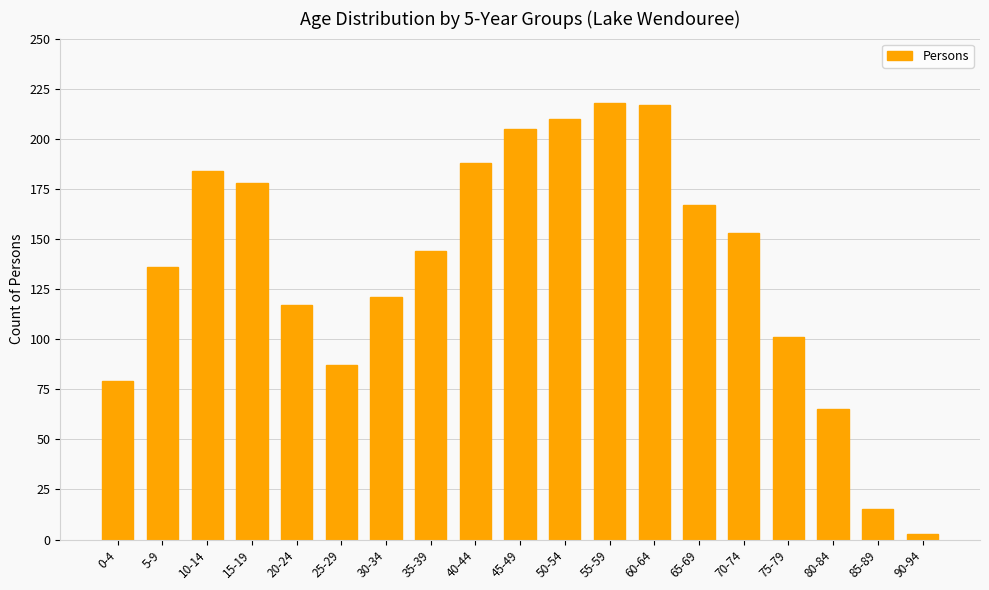

Approximately how many times larger is the value at 30-34 compared to 5-9?

0.9